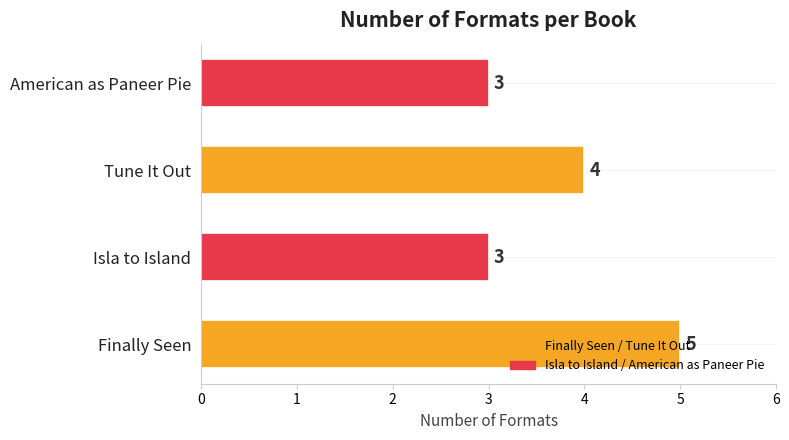

What is the minimum value shown in the chart?

3